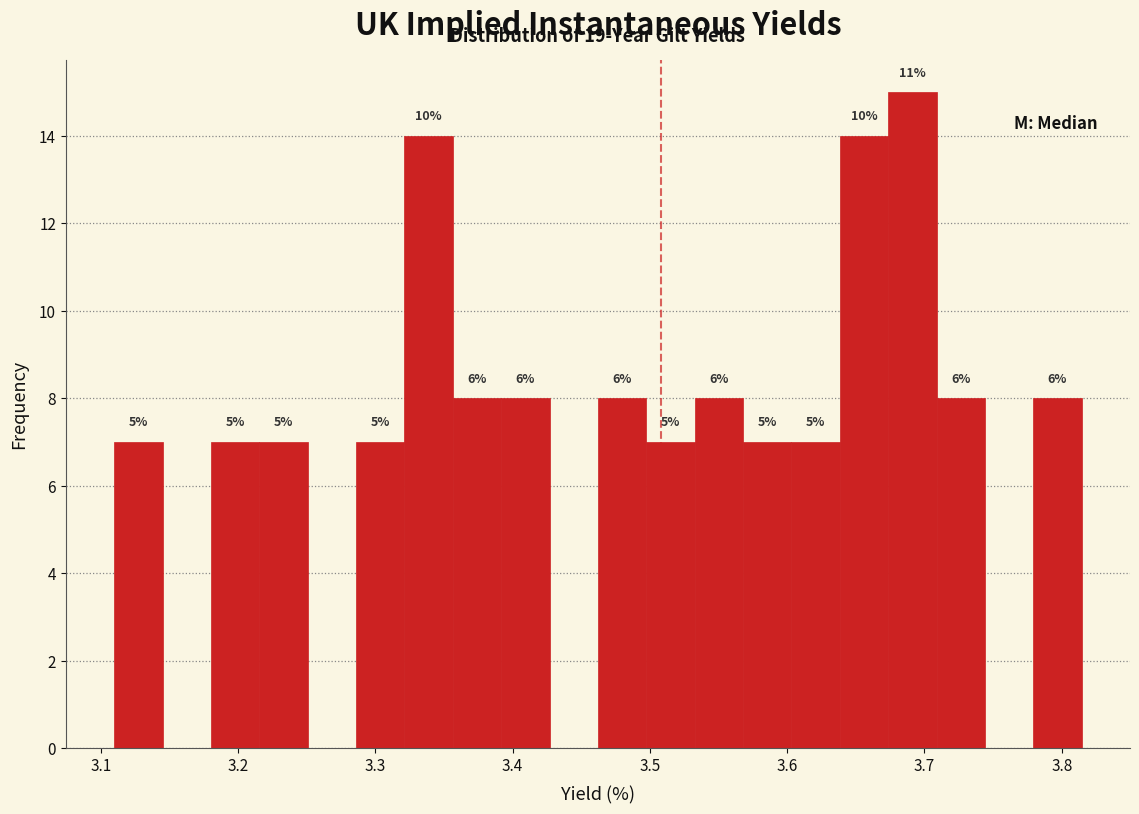

Read against the x-axis, roughly where is the centre of the tallest bar?

3.69